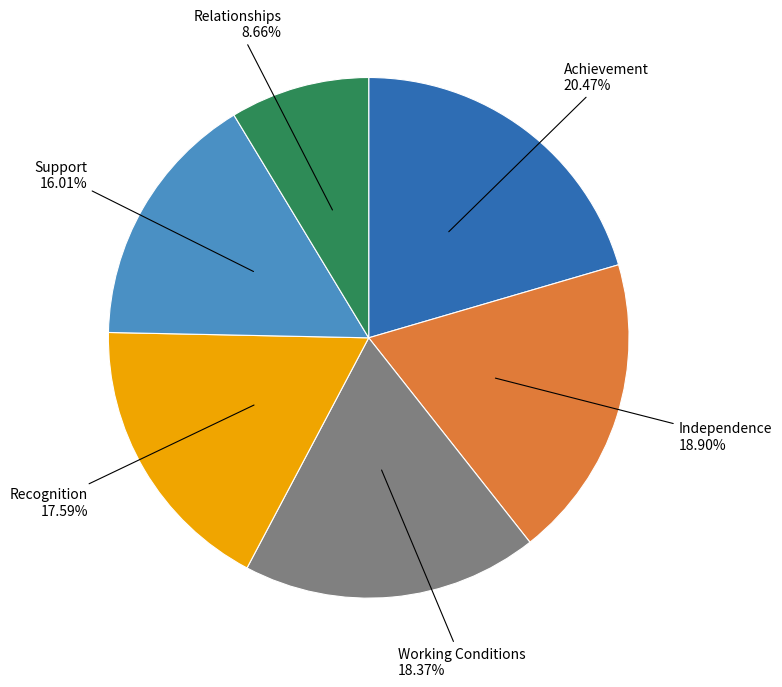

To the nearest percent, what percentage of the pie is Achievement?

20%